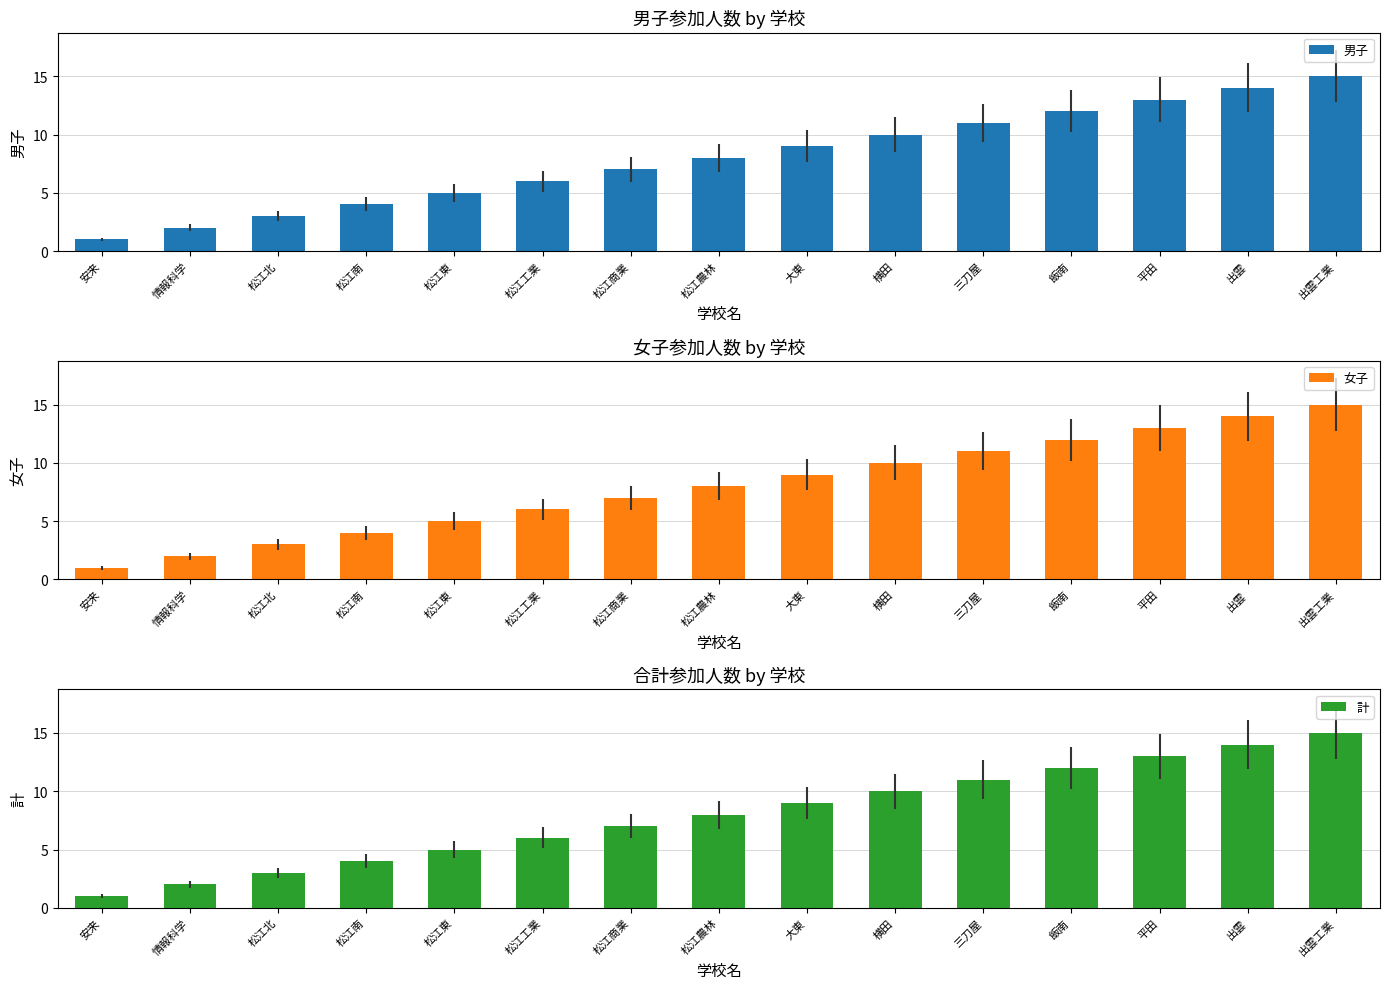

What position from the right is 出雲?

2